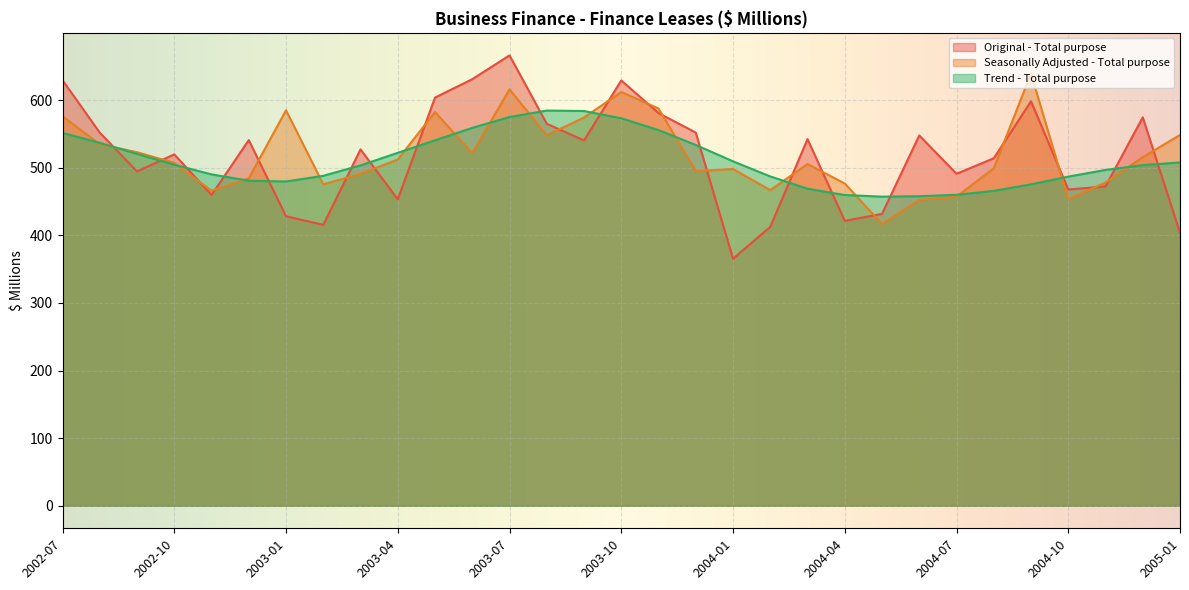

What is the difference between the highest and lowest values at 2004-01?

144.0